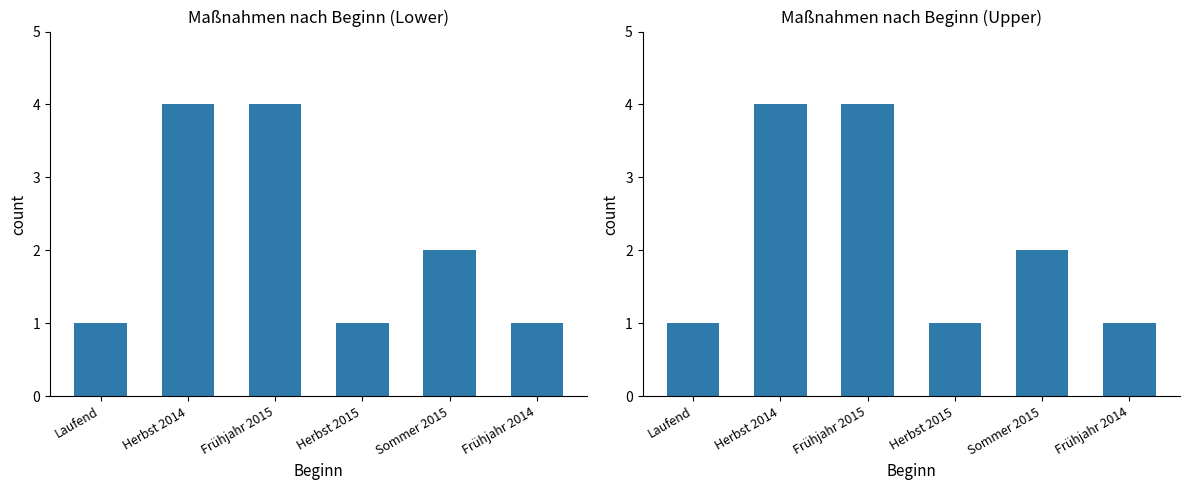

Reading right to left, transcribe all the data shown in this chart.

Frühjahr 2014=1	Sommer 2015=2	Herbst 2015=1	Frühjahr 2015=4	Herbst 2014=4	Laufend=1